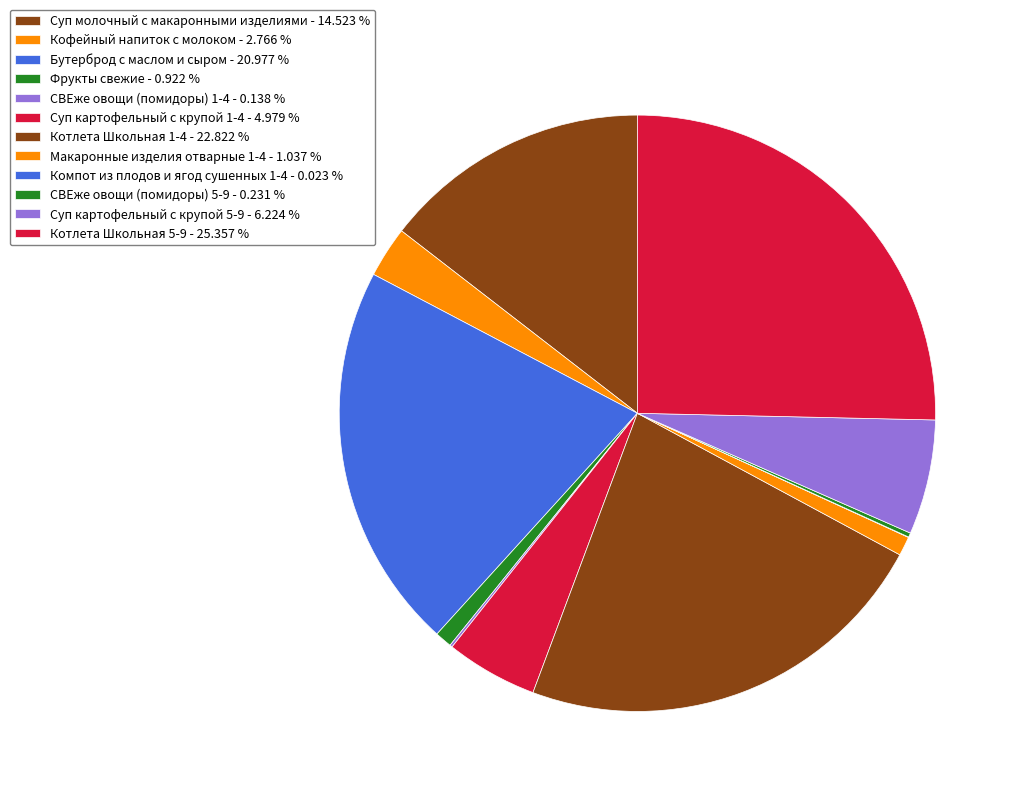

To the nearest percent, what is the average slice percentage?

8%